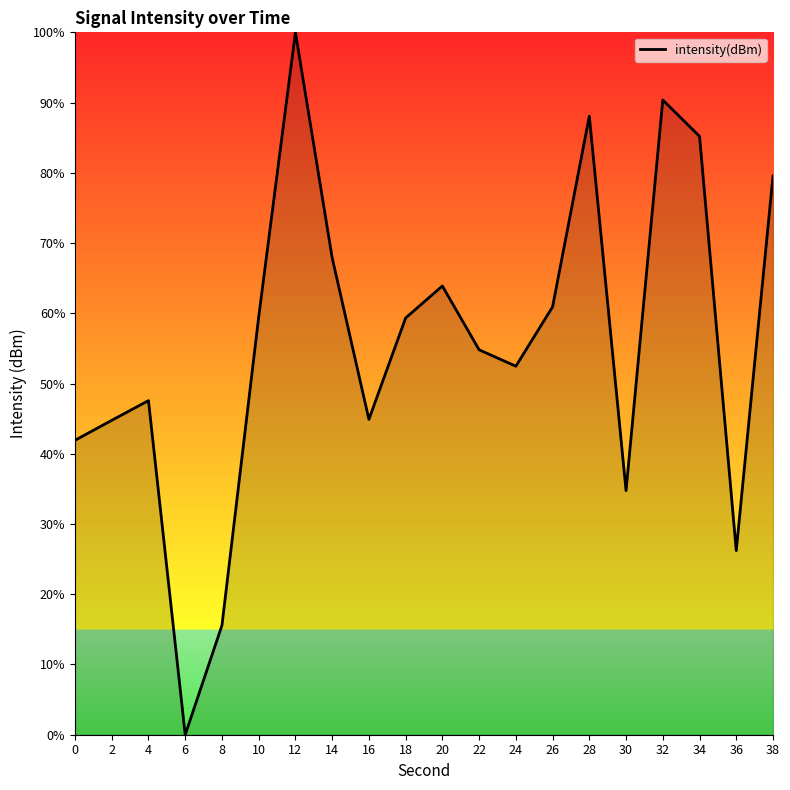

True or false: the data shows 79.6 at 38.

True